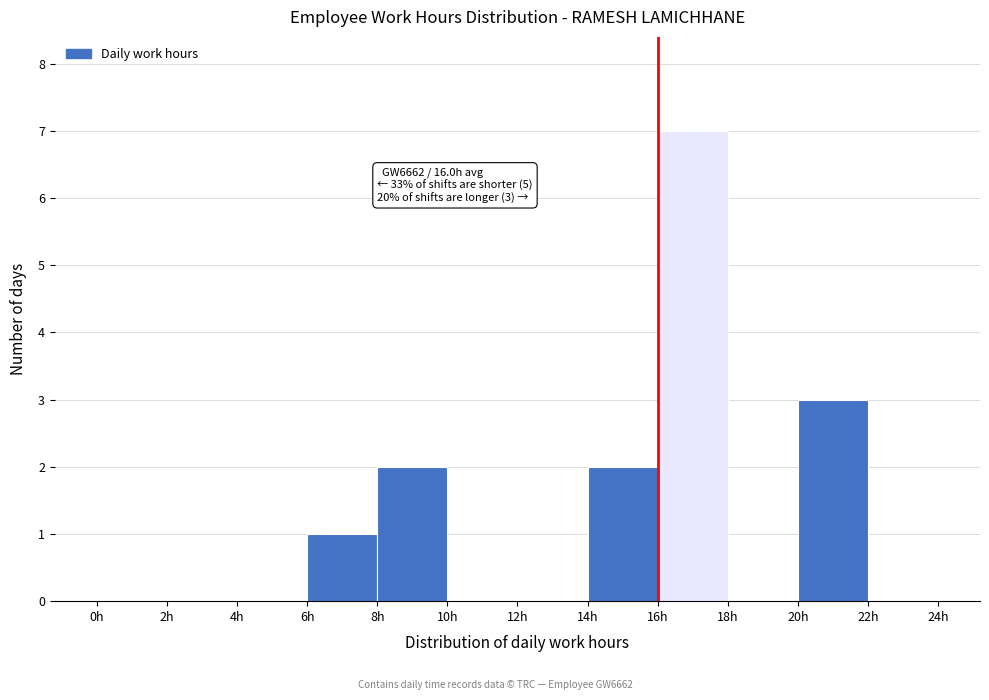

Which range on the x-axis has the tallest bar?

16 to 18